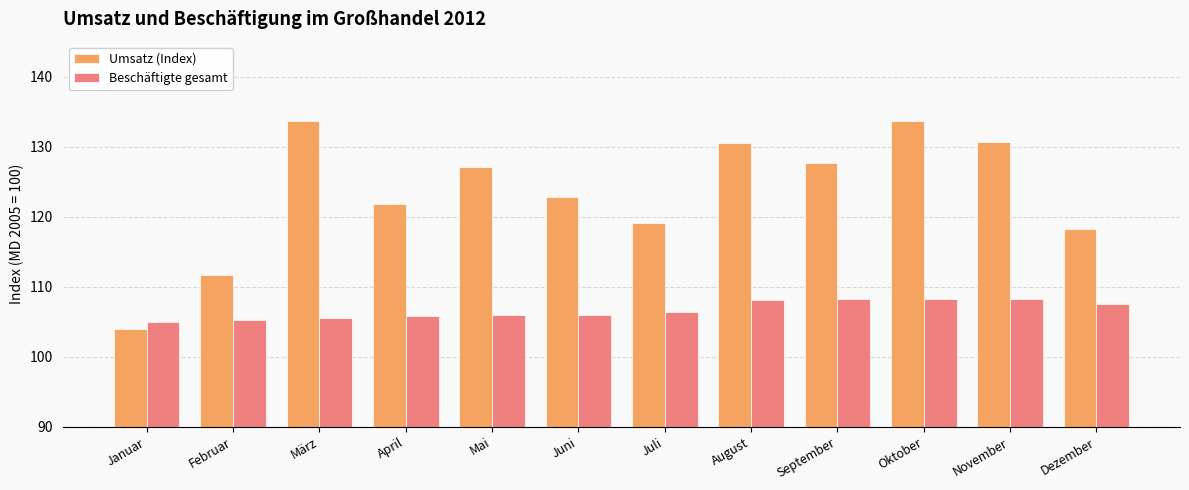

At which category is the sum across all series the highest?

Oktober